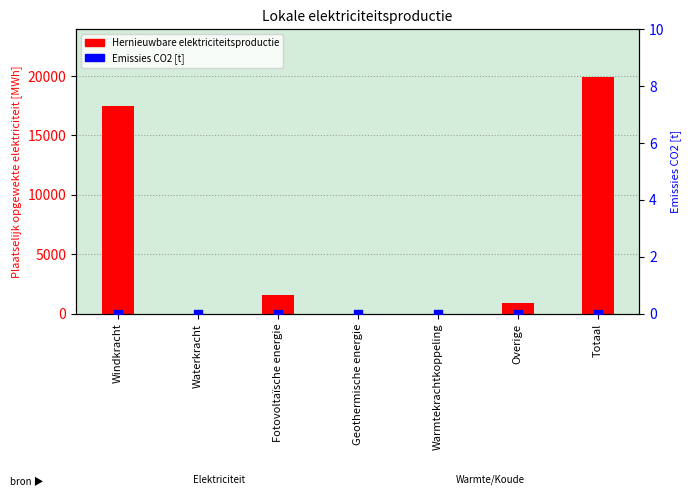

Is the value of Hernieuwbare elektriciteitsproductie at Fotovoltaïsche energie greater than the value of Emissies CO2 [t] at Totaal?

Yes